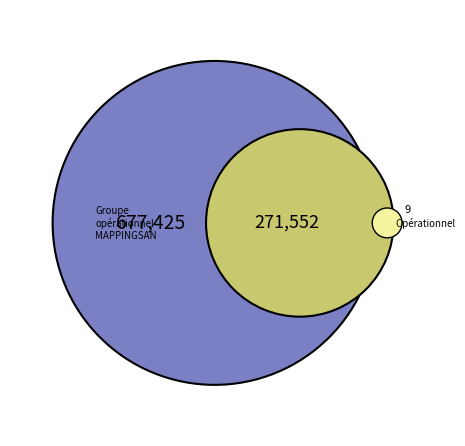

True or false: Groupe Opérationnel APITOX accounts for 29% of the total.

True